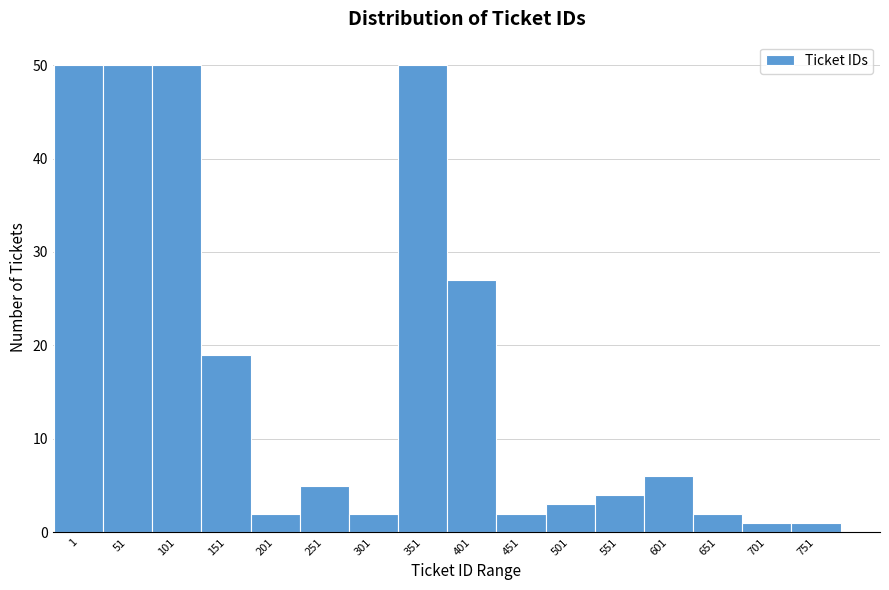

Reading right to left, what are all the values shown in this chart?

1	1	2	6	4	3	2	27	50	2	5	2	19	50	50	50